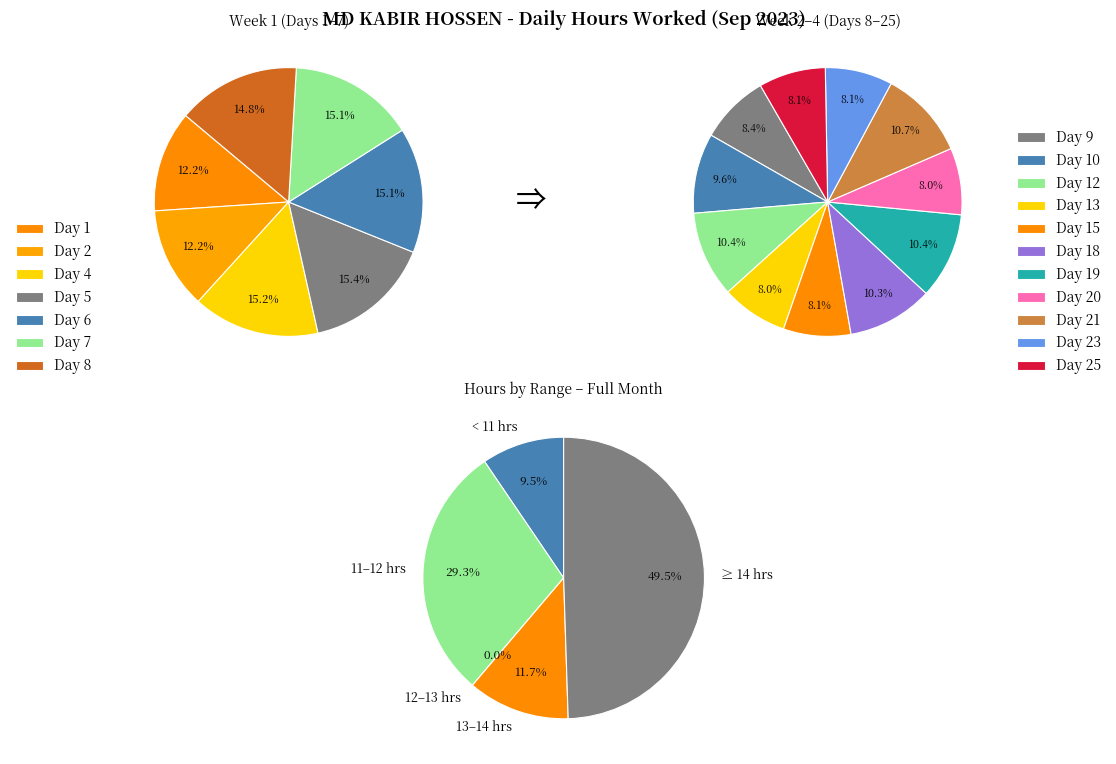

Is it true that Day 18 is 1% of the pie?

False